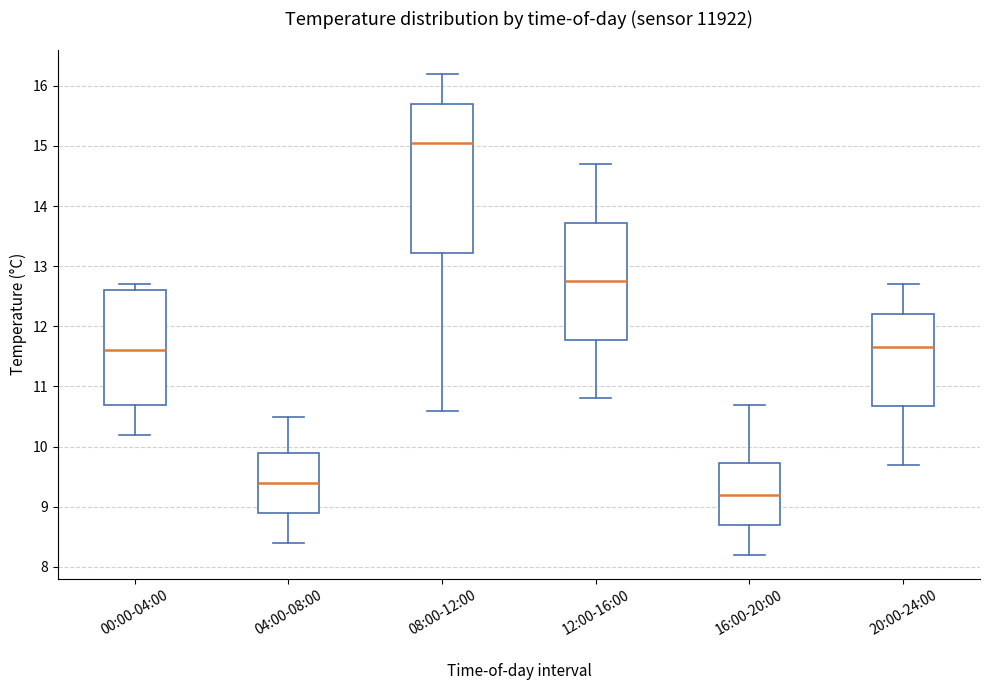

Comparing the boxes themselves (not the whiskers), which one is the tallest?

08:00-12:00